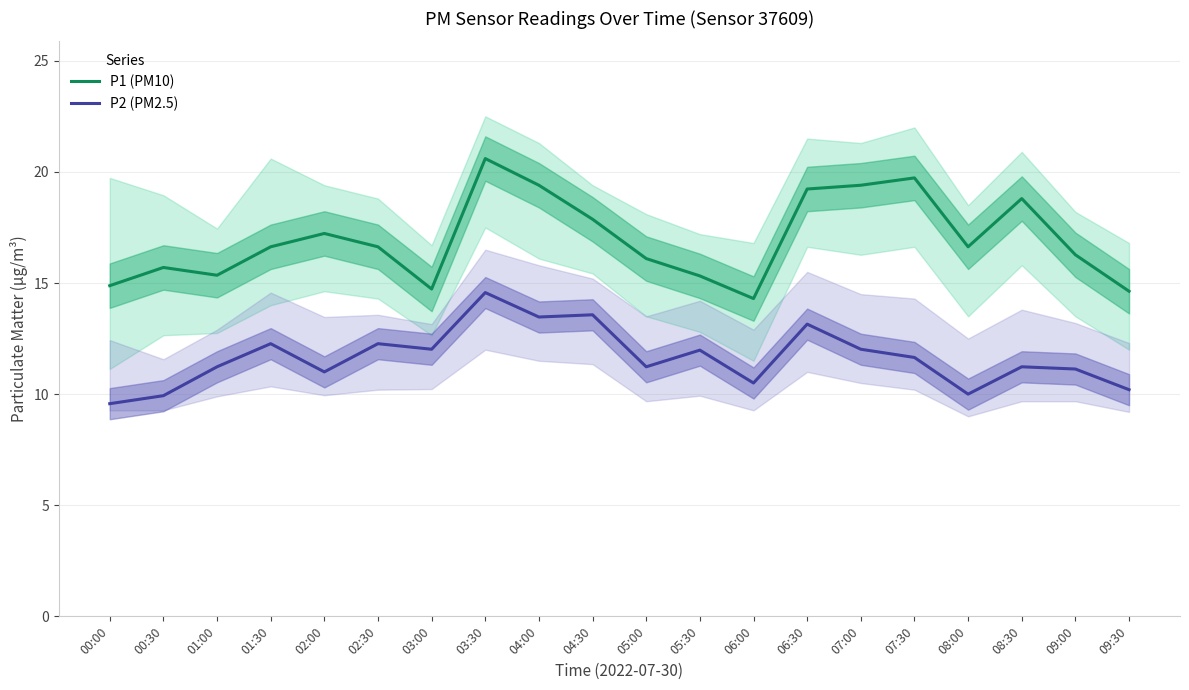

The value of P2 (PM2.5) at 01:00 is 7.2. True or false?

False